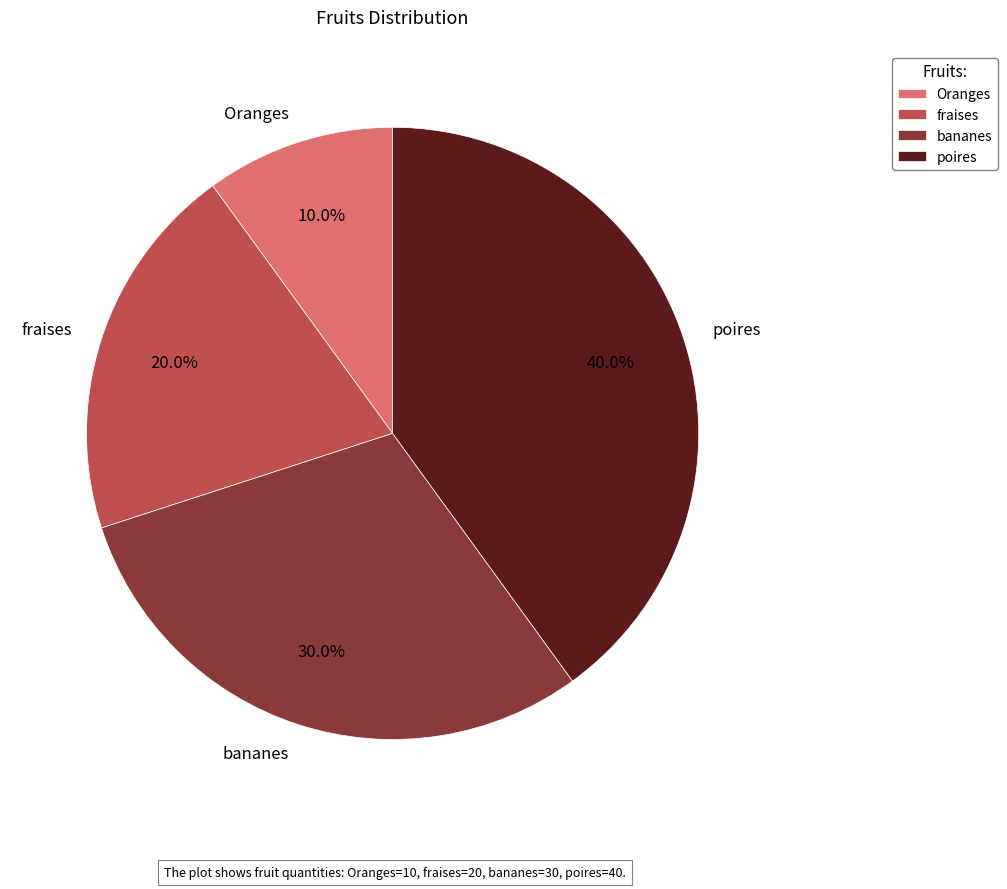

To the nearest percent, what portion does poires represent?

40%